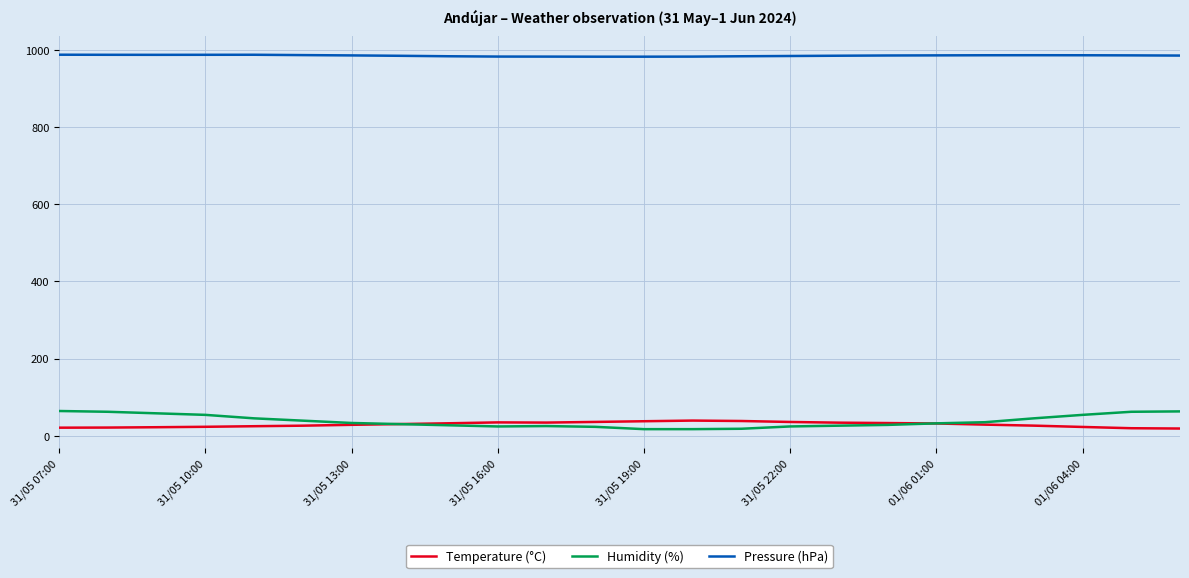

True or false: Humidity (%) and Pressure (hPa) cross at least once.

False